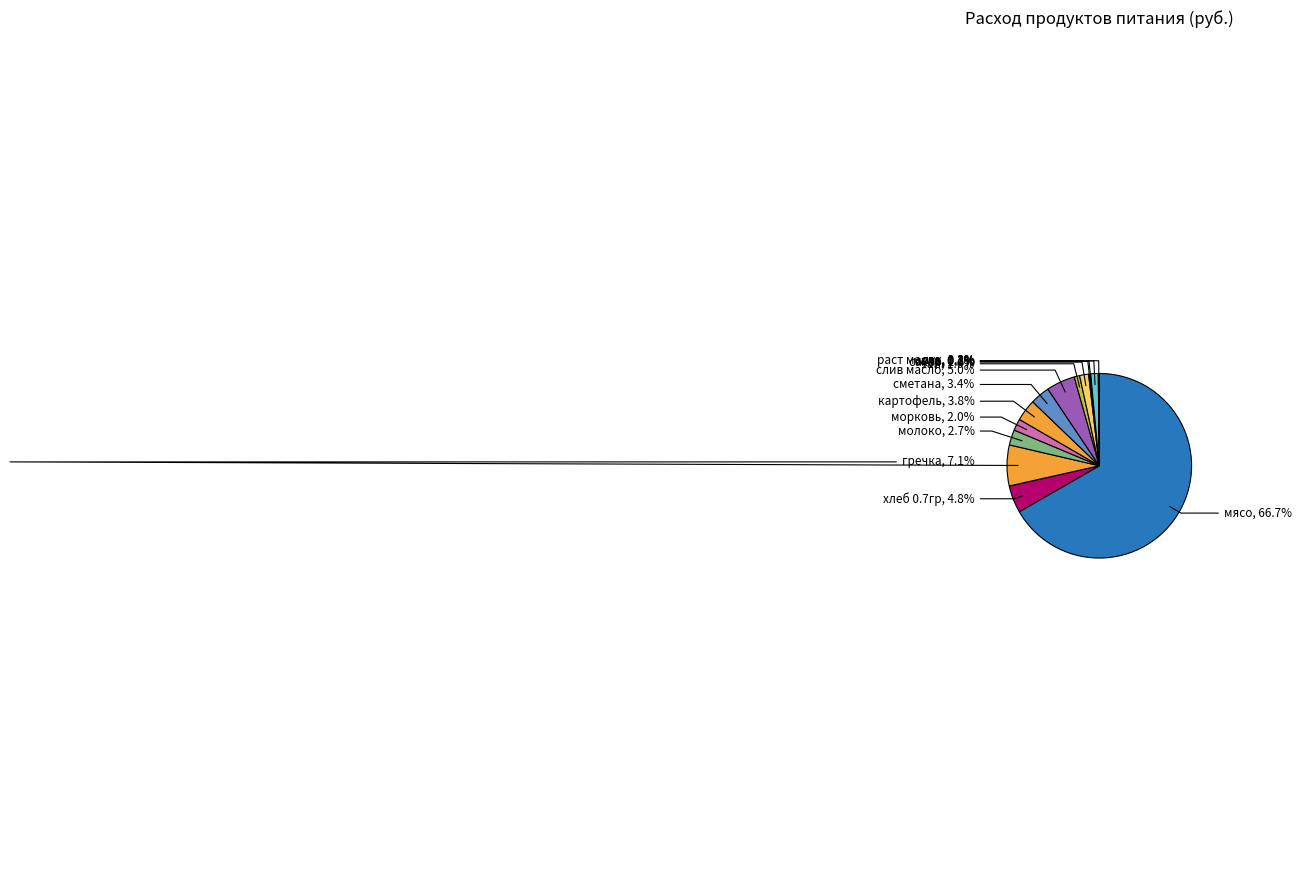

What is the largest slice in the pie chart?

мясо